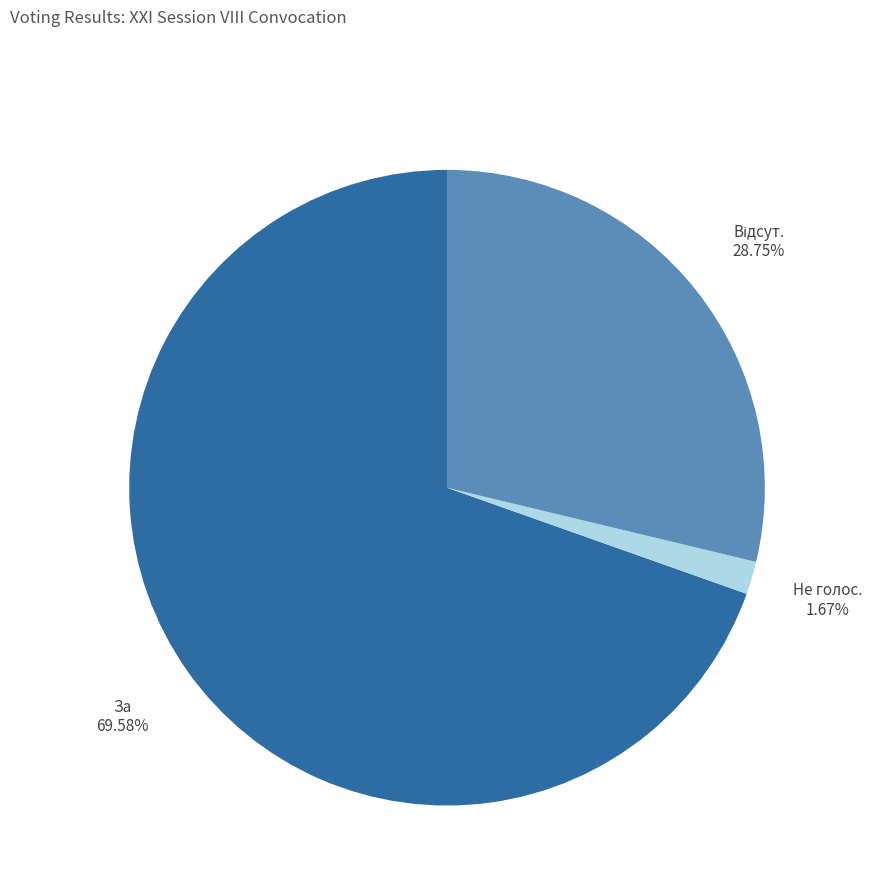

Is the sum of Не голос. and За greater than half?

Yes